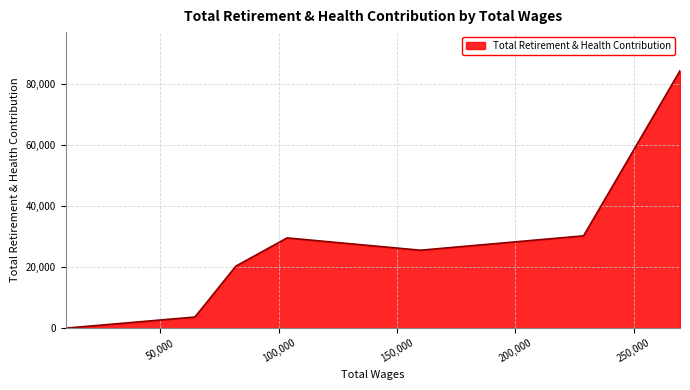

What is the average value?

27628